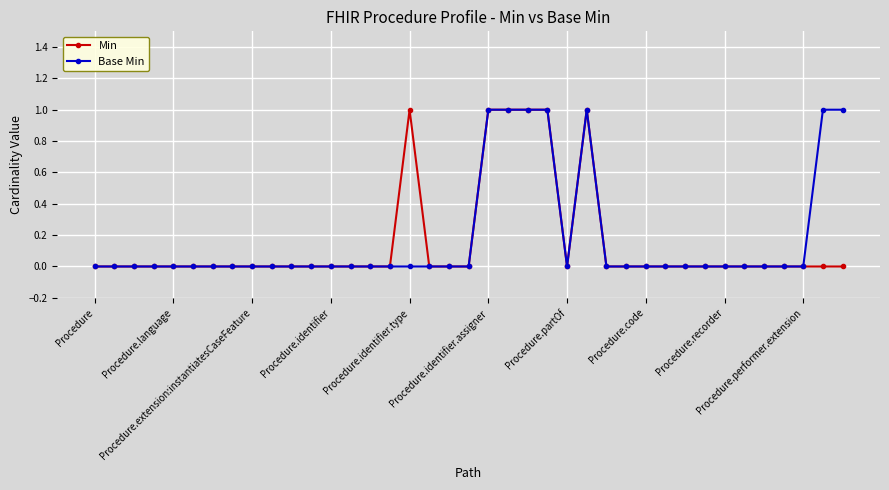

True or false: Min has more than 0 points higher than both neighbors.

True